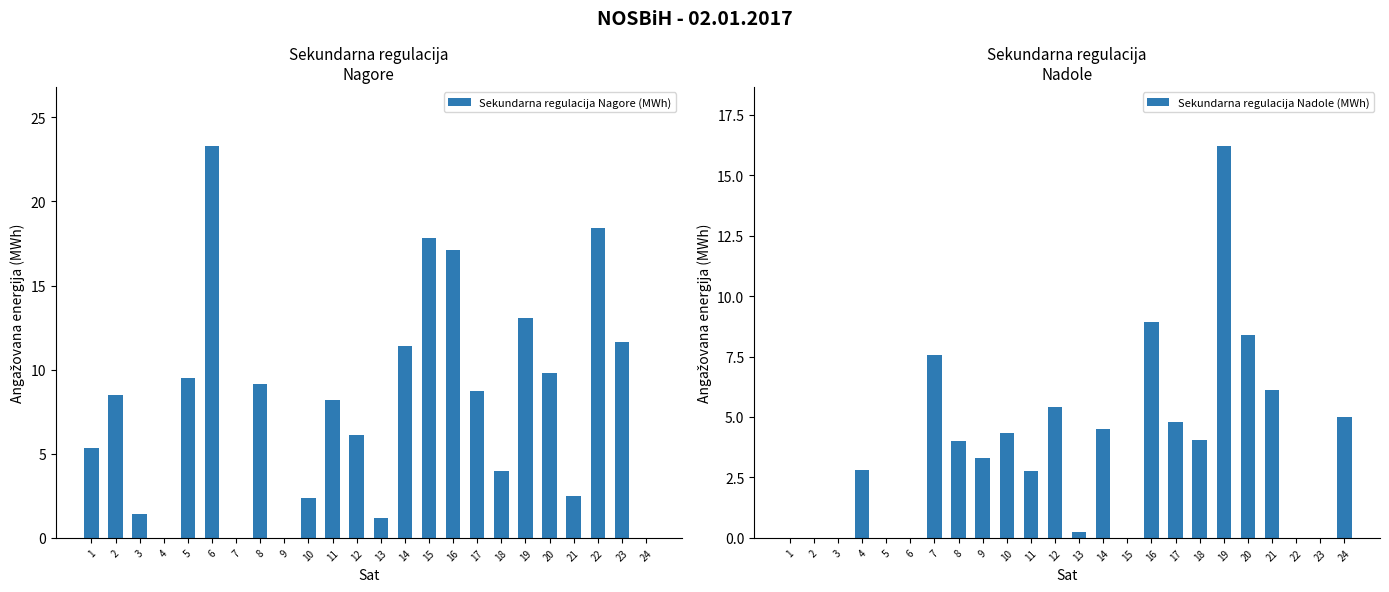

At which category is the sum across all series the highest?

19